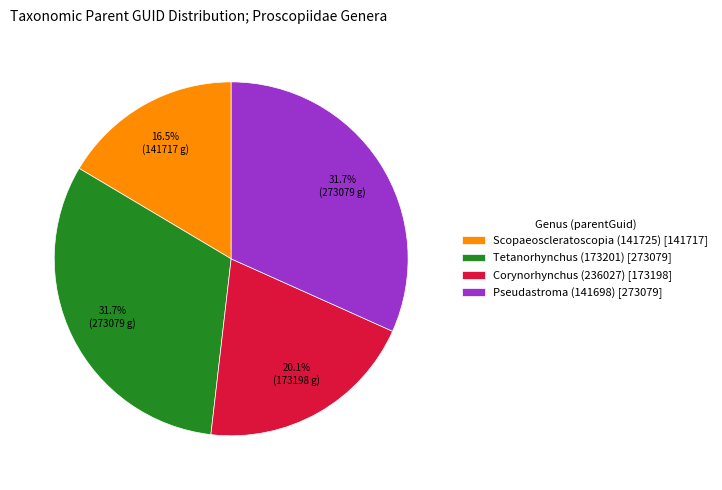

To the nearest percent, what portion does Tetanorhynchus (173201) represent?

32%